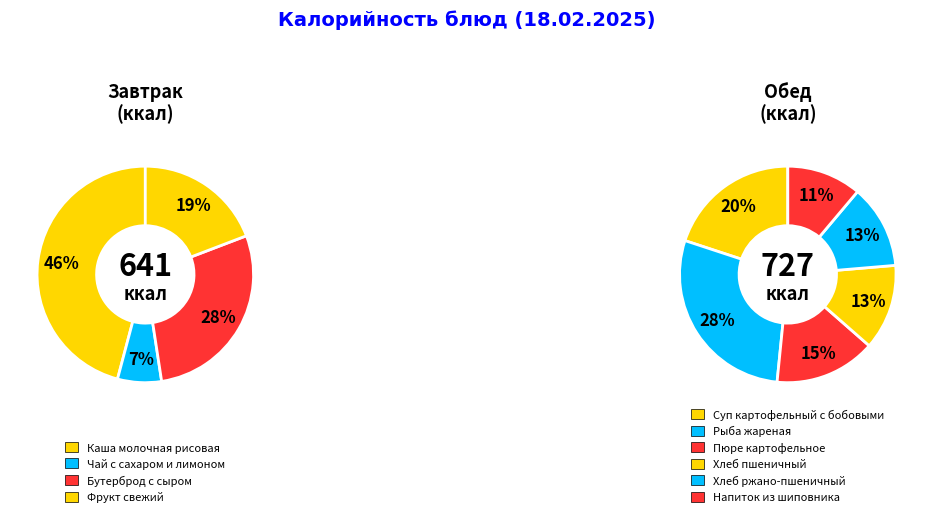

Which category has the biggest portion of the pie?

Каша молочная рисовая